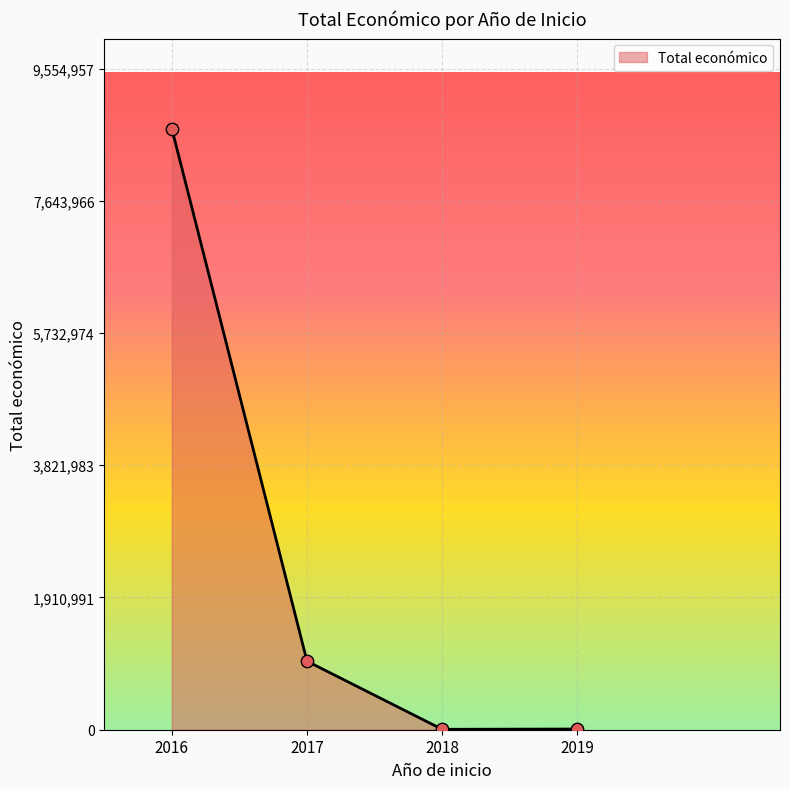

Which has a higher value, 2016 or 2019?

2016